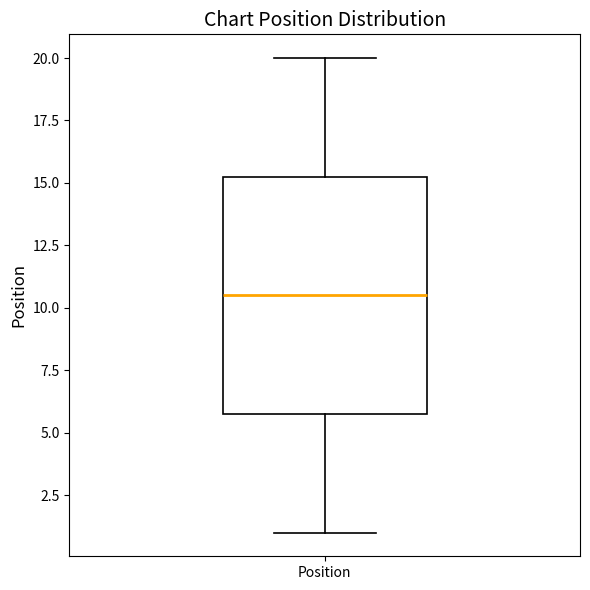

Read this box plot against the y-axis: the position of the median line, the range covered by the box, and the ends of both whiskers. The values are not printed on the chart, so give them approximately, as read against the axis.

median 10.5, box 6.0 to 15.5, whiskers 1.0 to 20.0